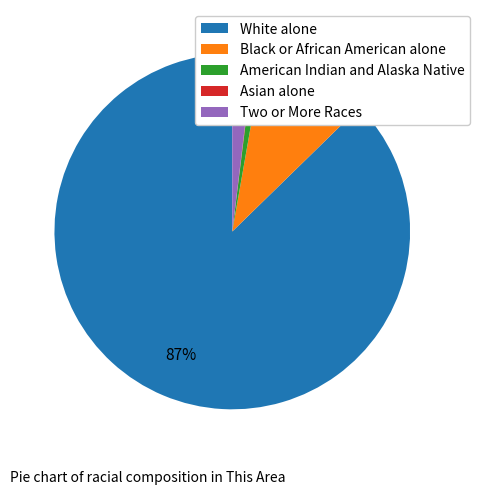

Which category has the biggest portion of the pie?

White alone